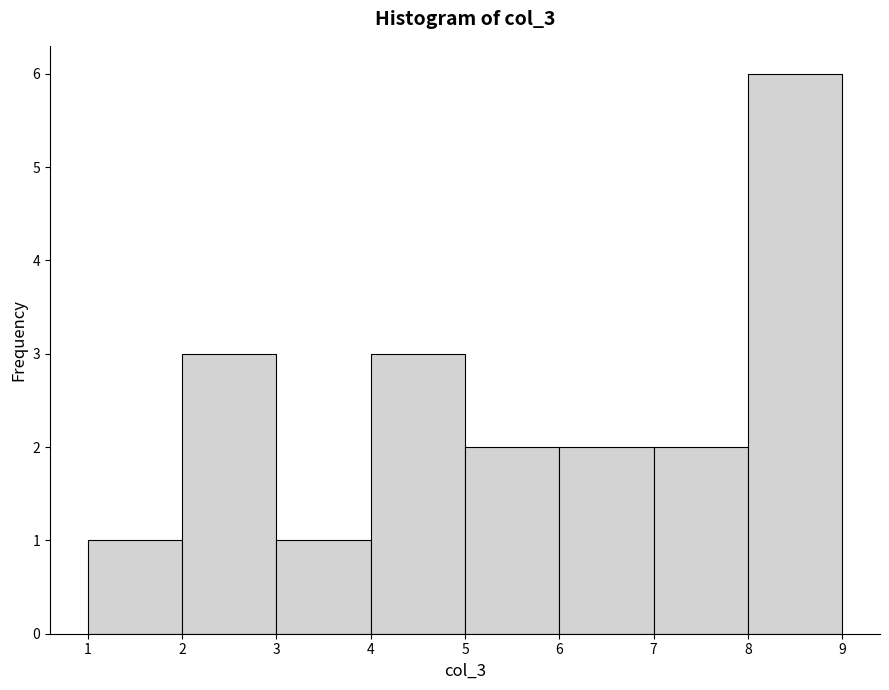

Over which range of the x-axis is the bar tallest?

8 to 9